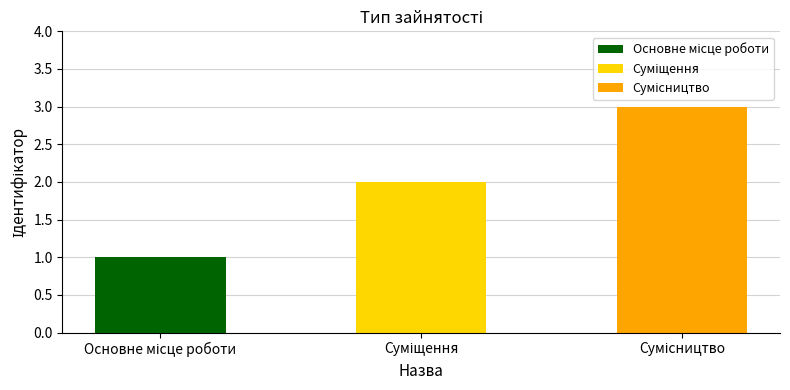

Which label corresponds to the largest value in the chart?

Сумісництво